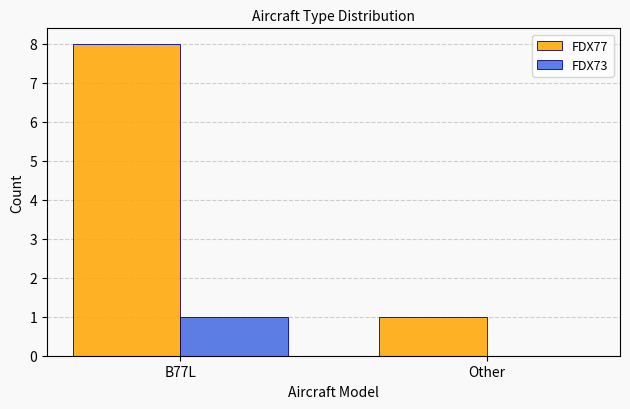

Reading left to right, extract all data points from this chart.

FDX77: B77L=8	Other=1
FDX73: B77L=1	Other=0